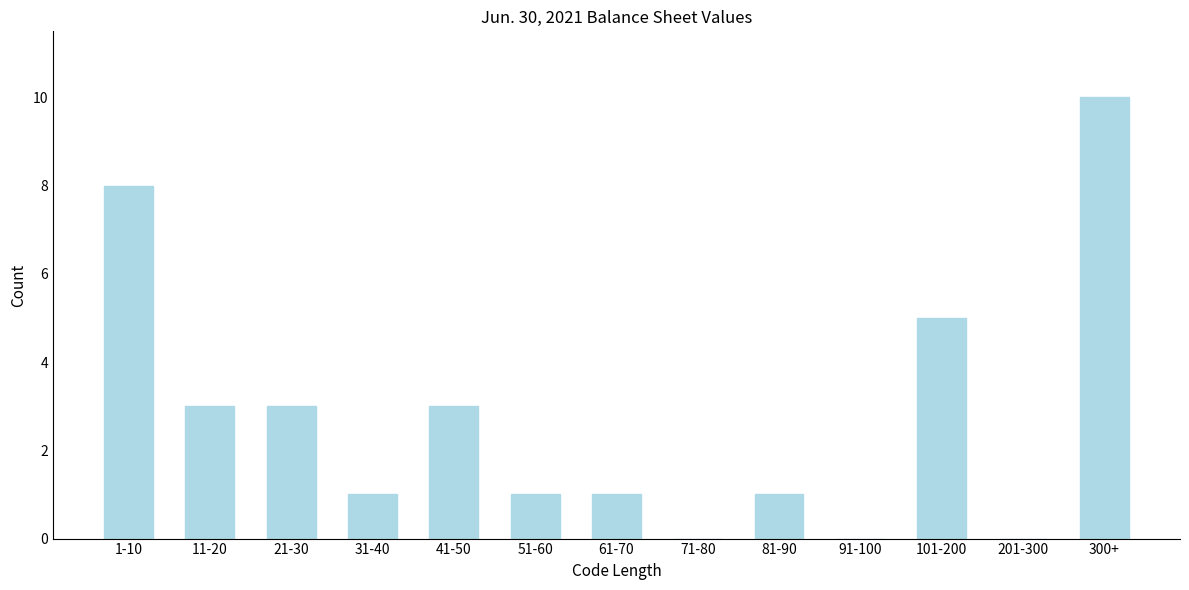

Reading right to left, transcribe all the data shown in this chart.

300+=10	201-300=0	101-200=5	91-100=0	81-90=1	71-80=0	61-70=1	51-60=1	41-50=3	31-40=1	21-30=3	11-20=3	1-10=8